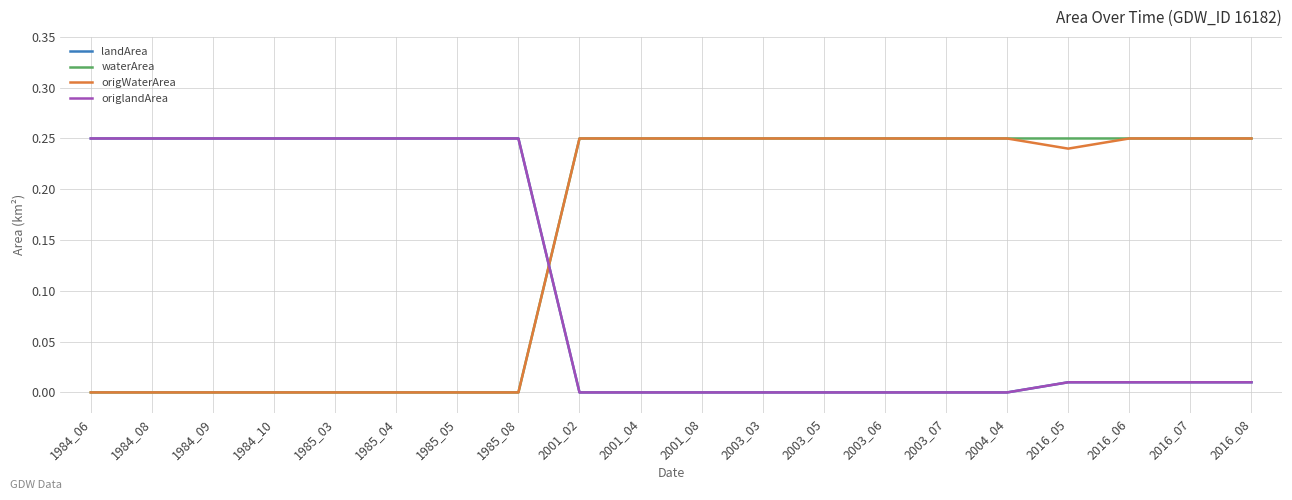

True or false: waterArea has a value of 0.2 at 2003_07.

True